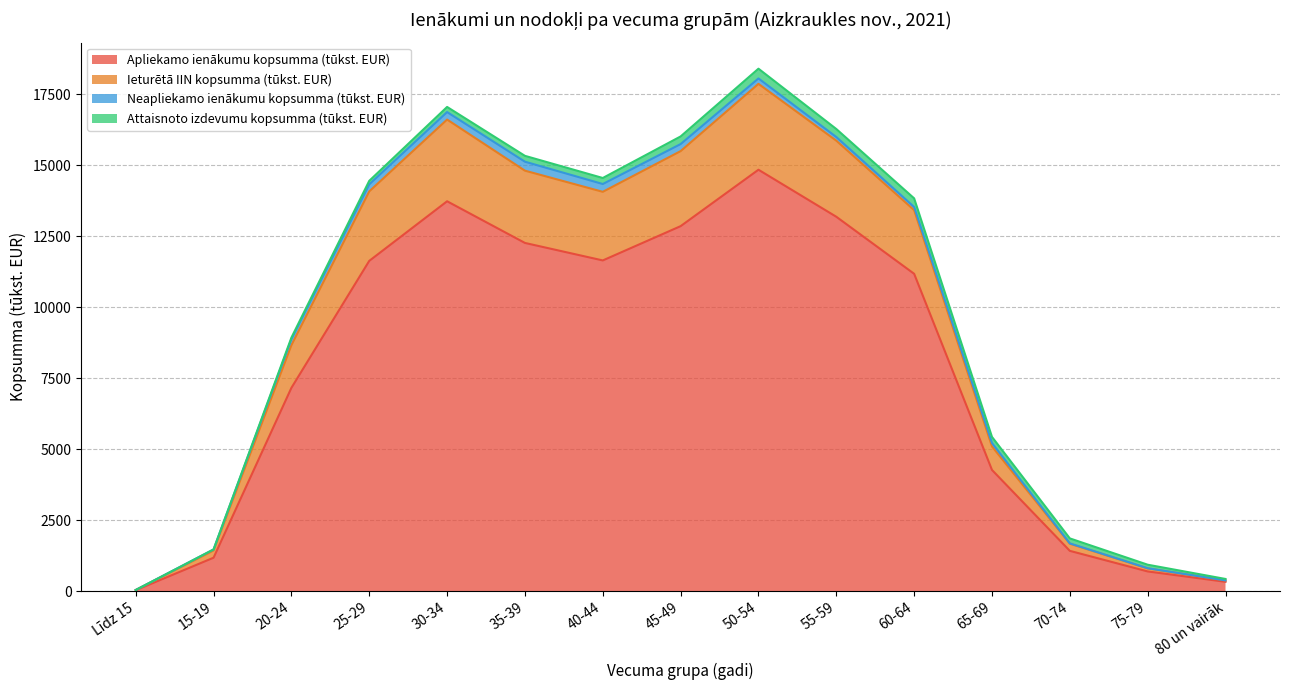

True or false: Ieturētā IIN kopsumma (tūkst. EUR) and Apliekamo ienākumu kopsumma (tūkst. EUR) intersect in this chart.

False